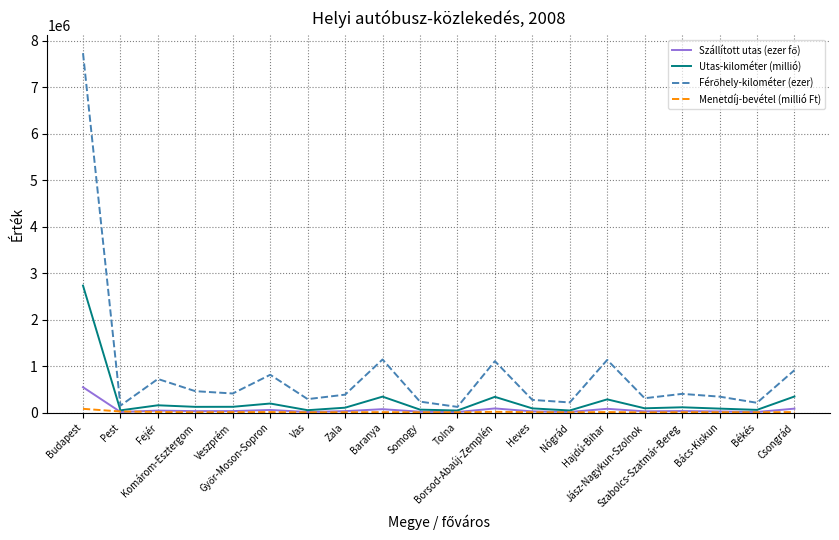

At which category does Utas-kilométer (millió) reach its first local valley?

Pest